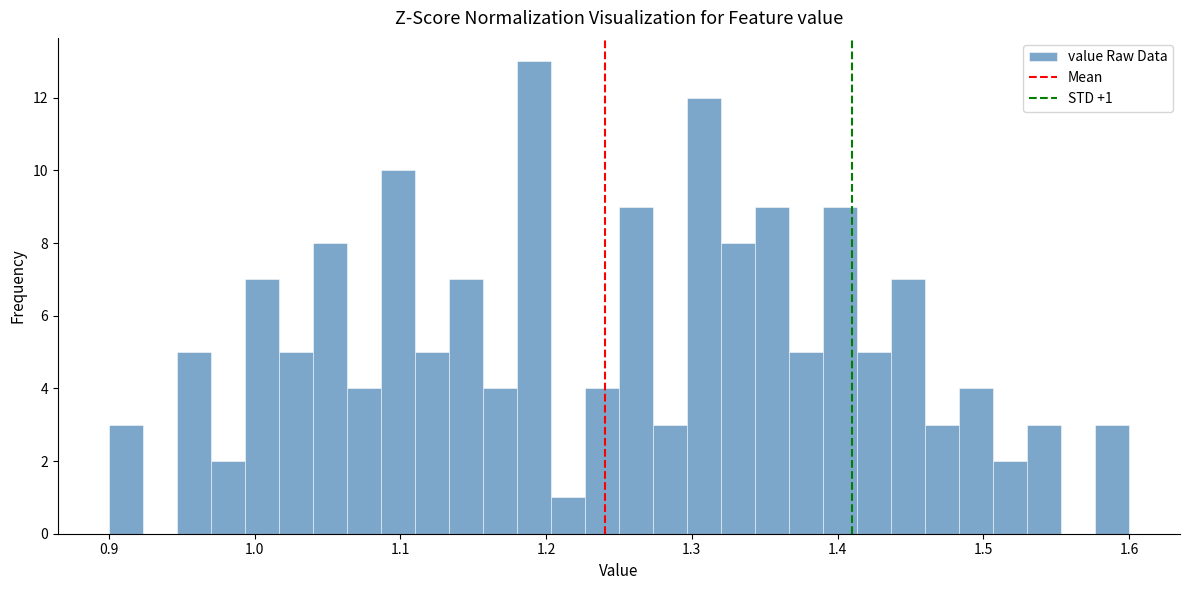

Read against the x-axis, roughly where is the centre of the tallest bar?

1.19